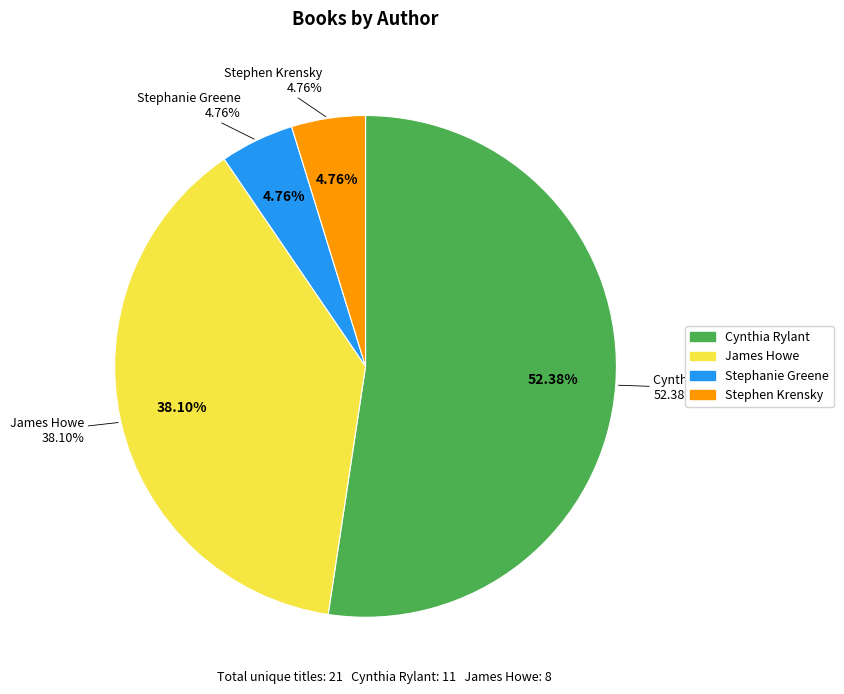

The James Howe slice represents 51% of the pie. True or false?

False